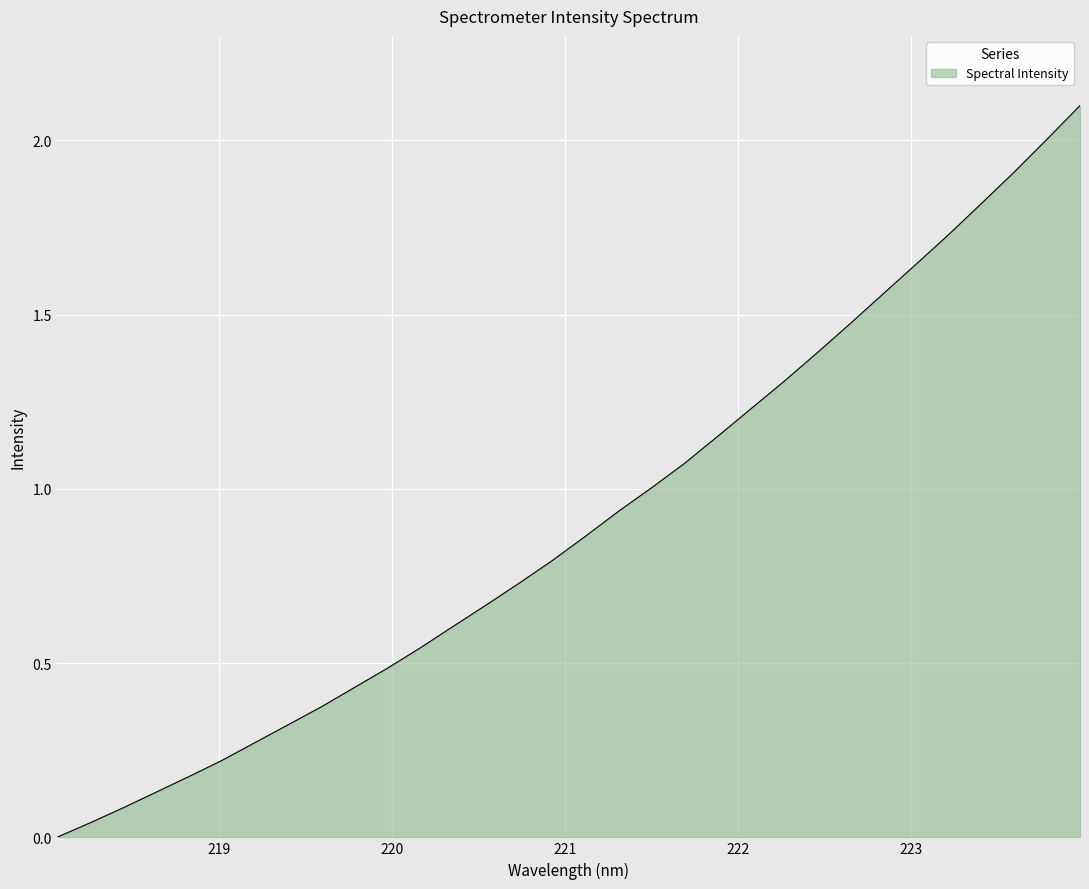

What is the maximum value shown in the chart?

2.1